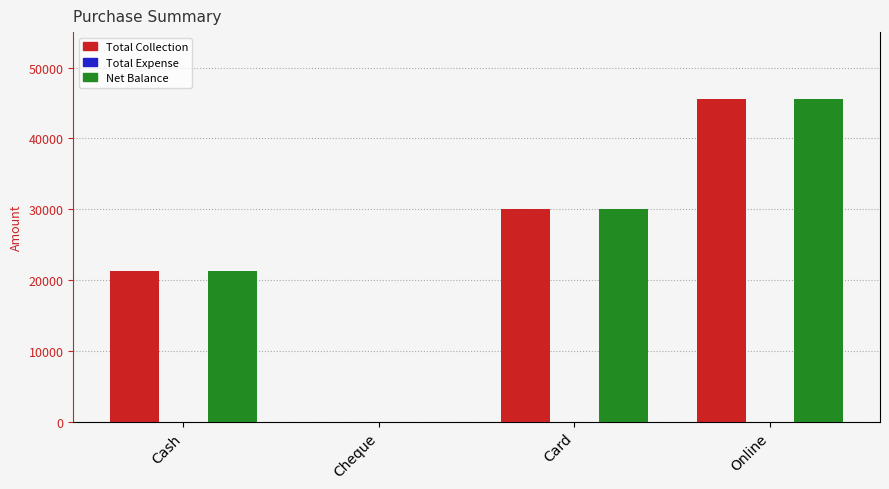

Where is Net Balance nearest to the value 22750?

Cash